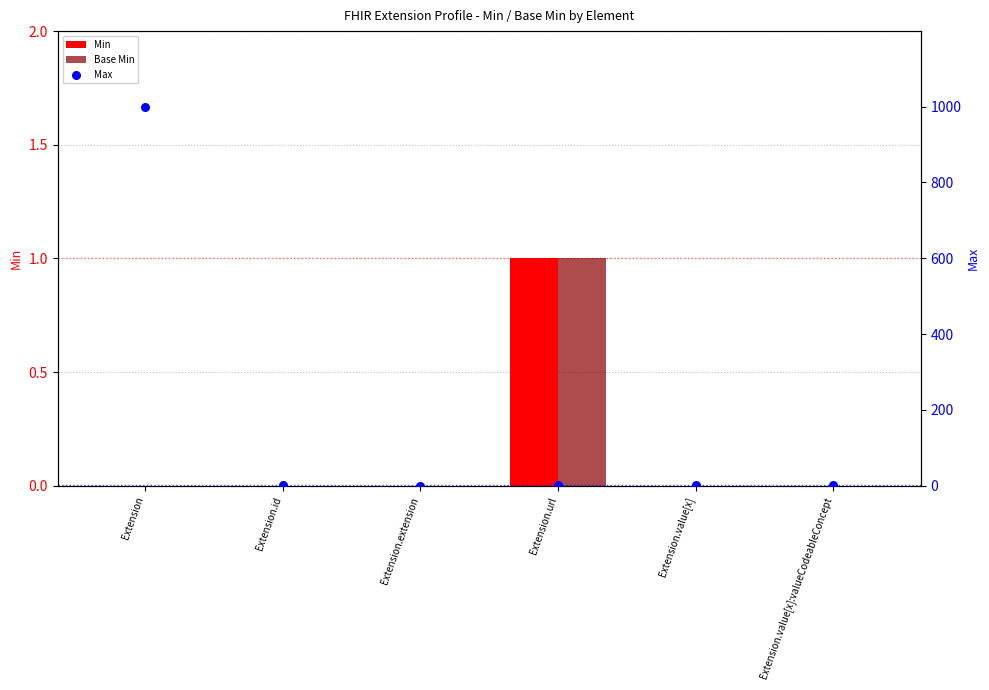

At which category is the sum across all series the highest?

Extension